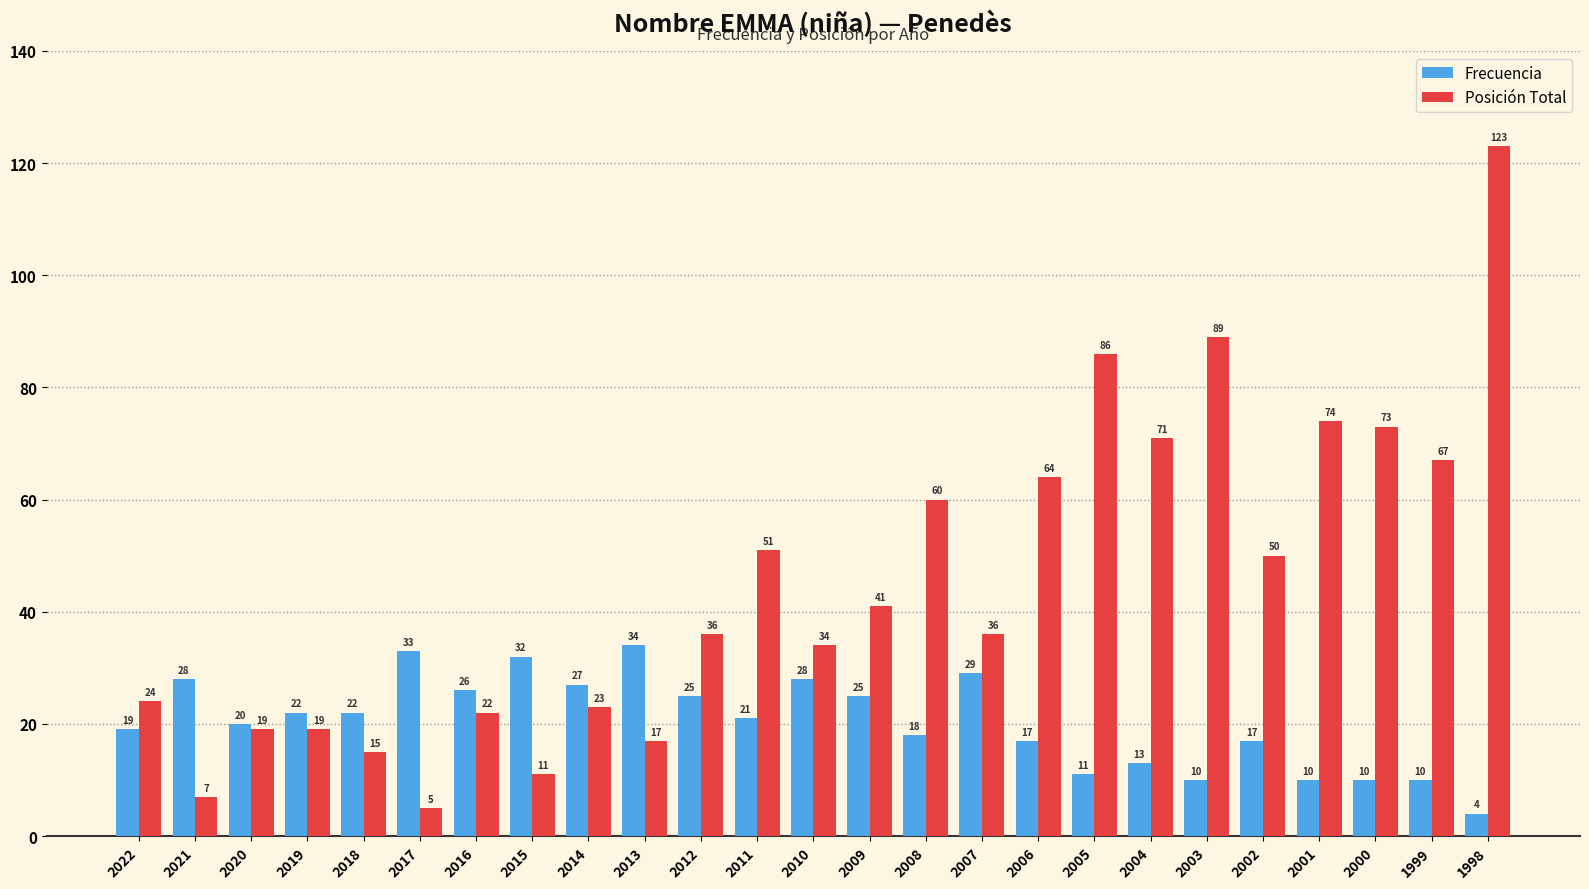

What are all the series names shown in the legend?

Frecuencia, Posición Total